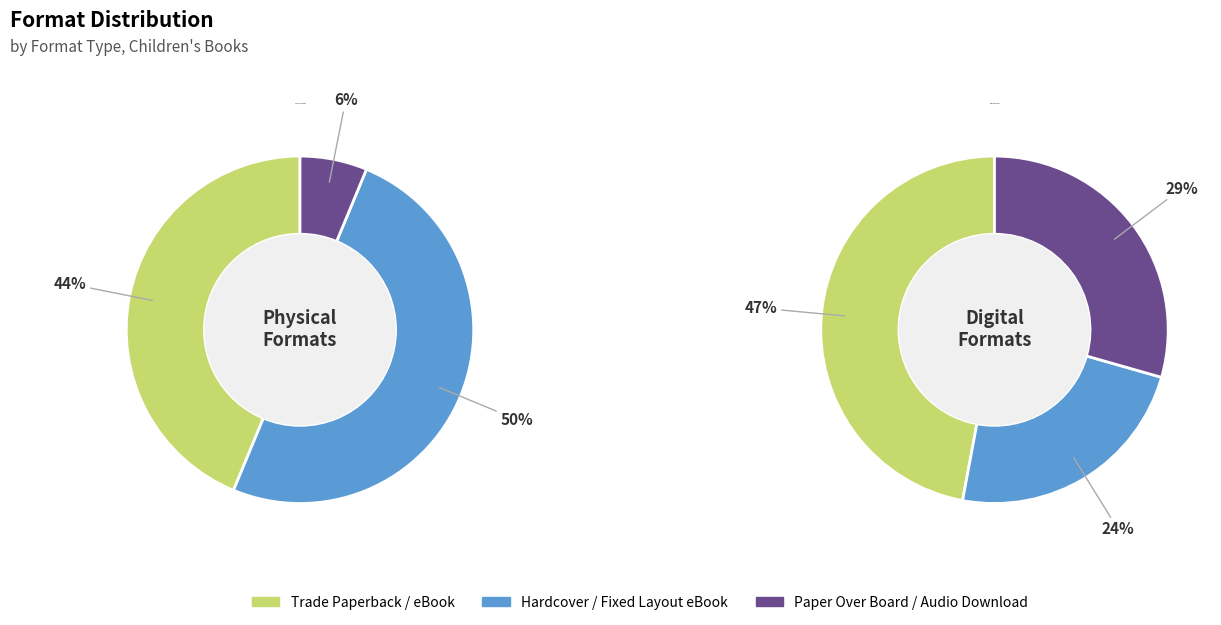

Is Fixed Layout eBook the majority of the pie?

No